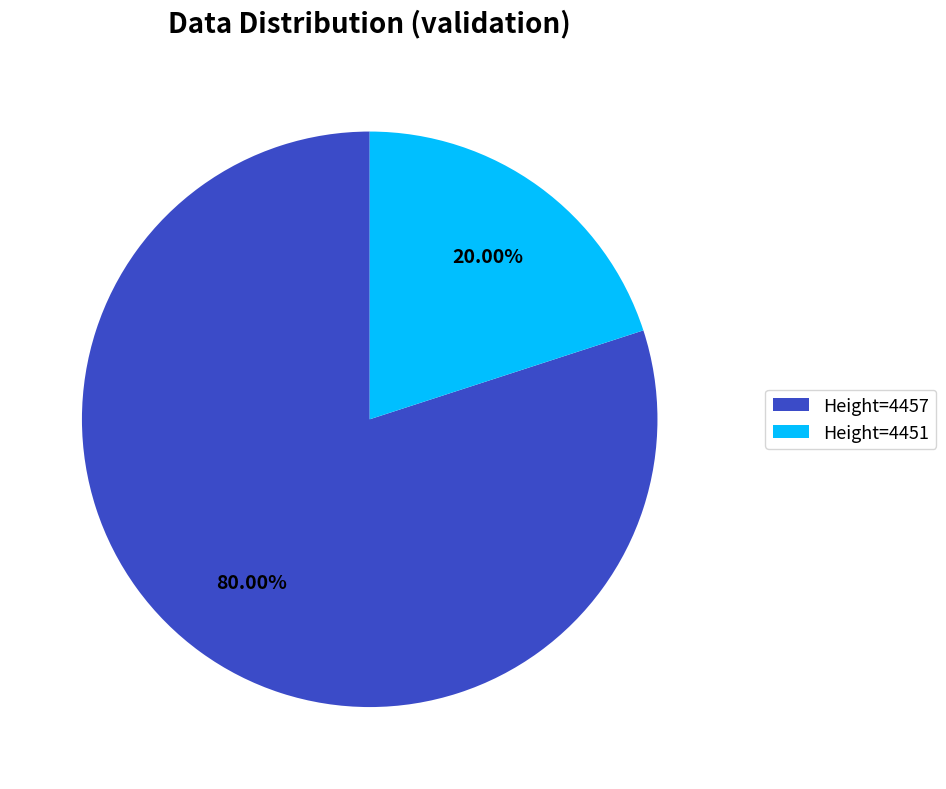

To the nearest percent, what is the average slice percentage?

50%